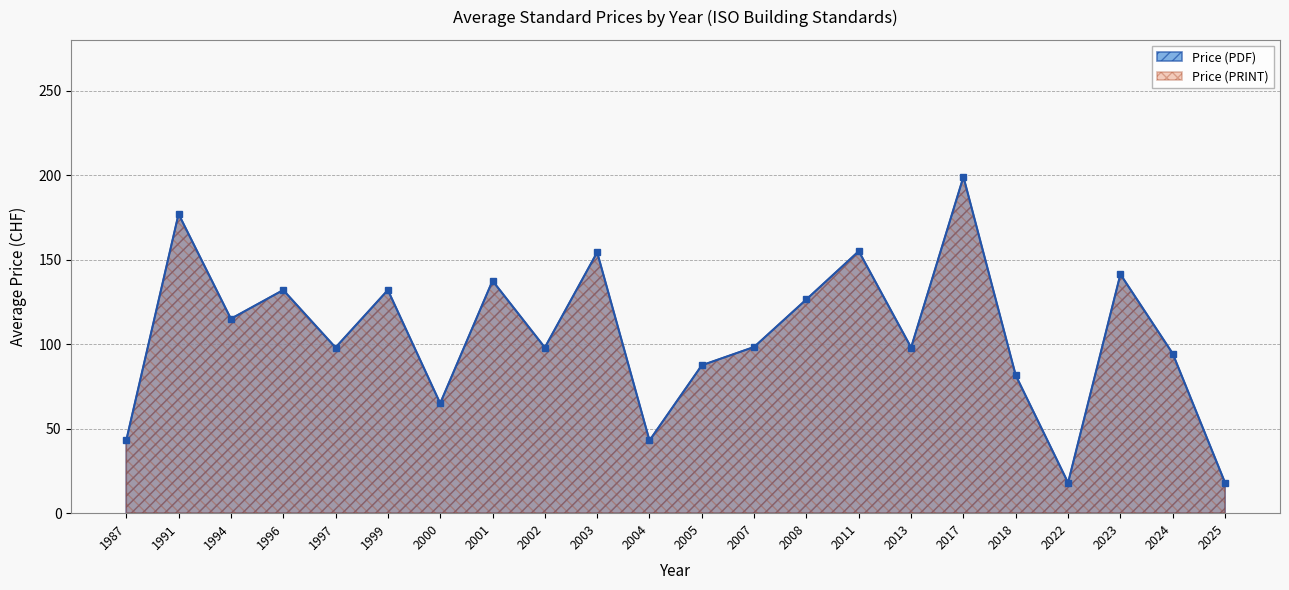

What value does the data have at 2018?

81.5